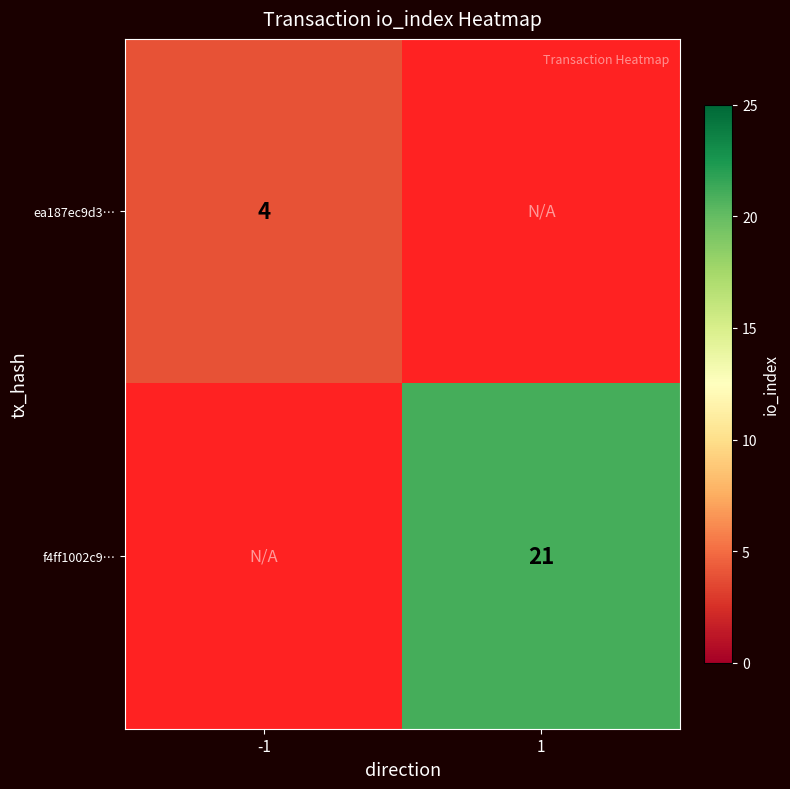

The value of ea187ec9d3… at -1 is 6. True or false?

False